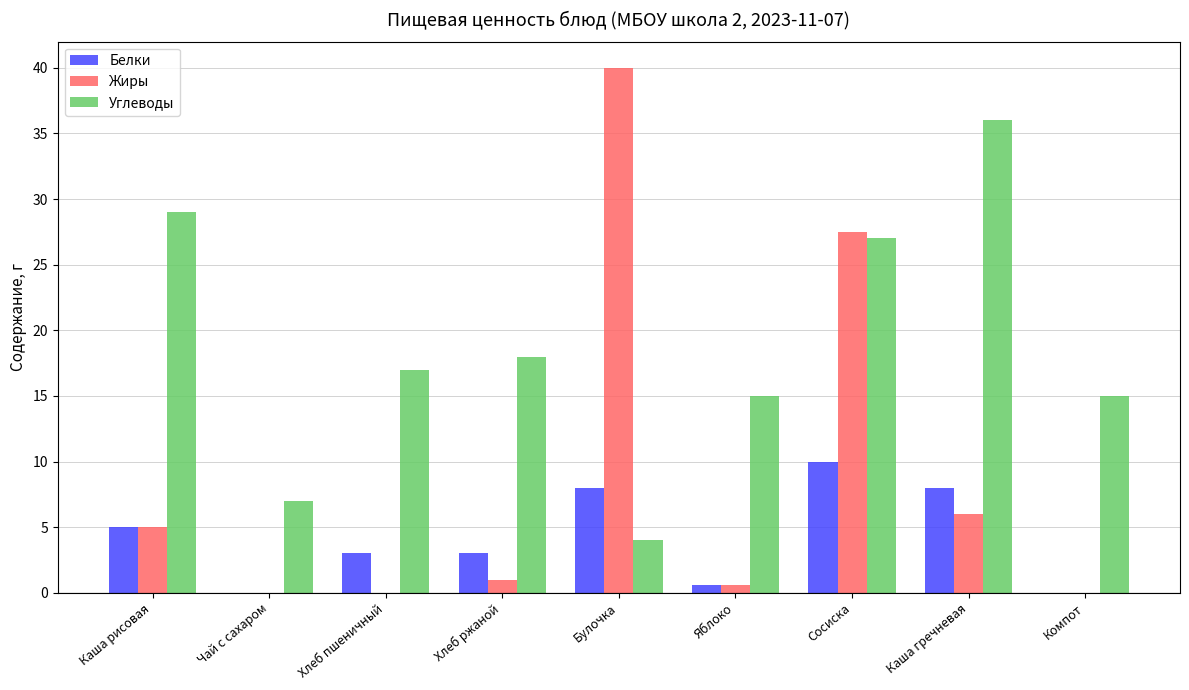

Between Яблоко and Сосиска, which series saw the biggest shift?

Жиры